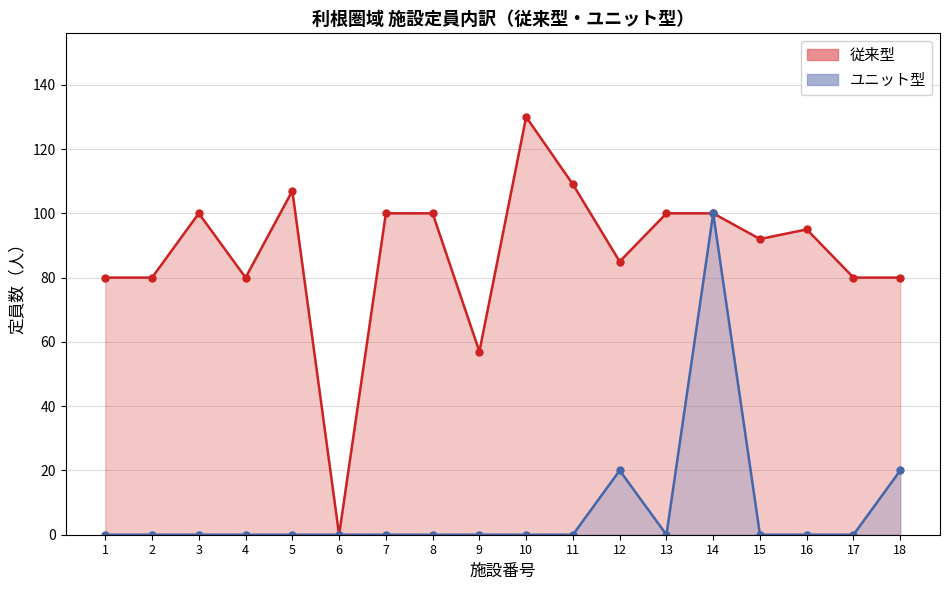

Reading left to right, transcribe all the data shown in this chart.

0	0	0	0	0	0	0	0	0	0	0	20	0	100	0	0	0	20